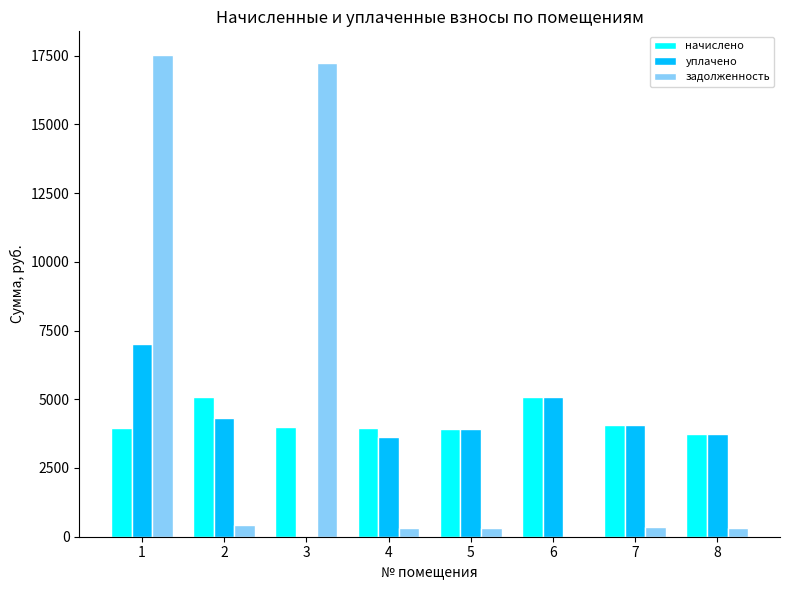

What is the total value across all series at 1?

28451.0